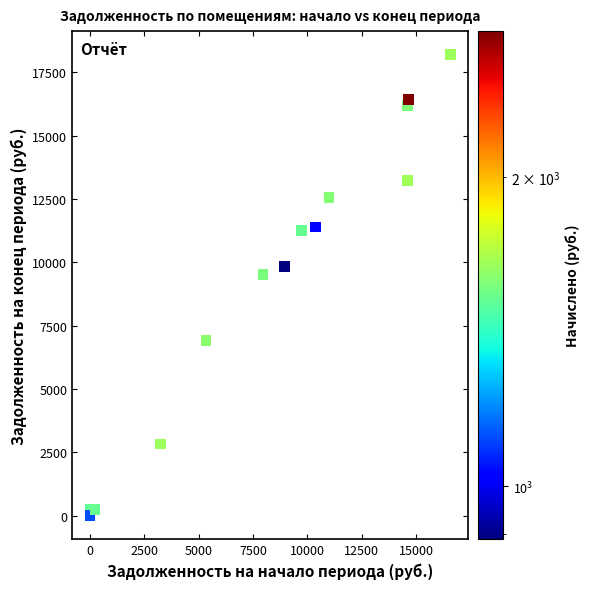

What Y value in the scatter plot is closest to 9109?

9516.8